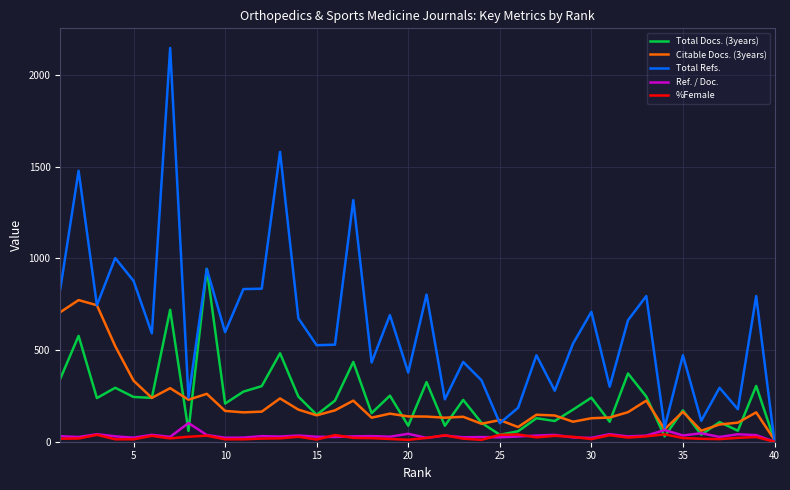

Which series has the largest range (max minus min)?

Total Refs.